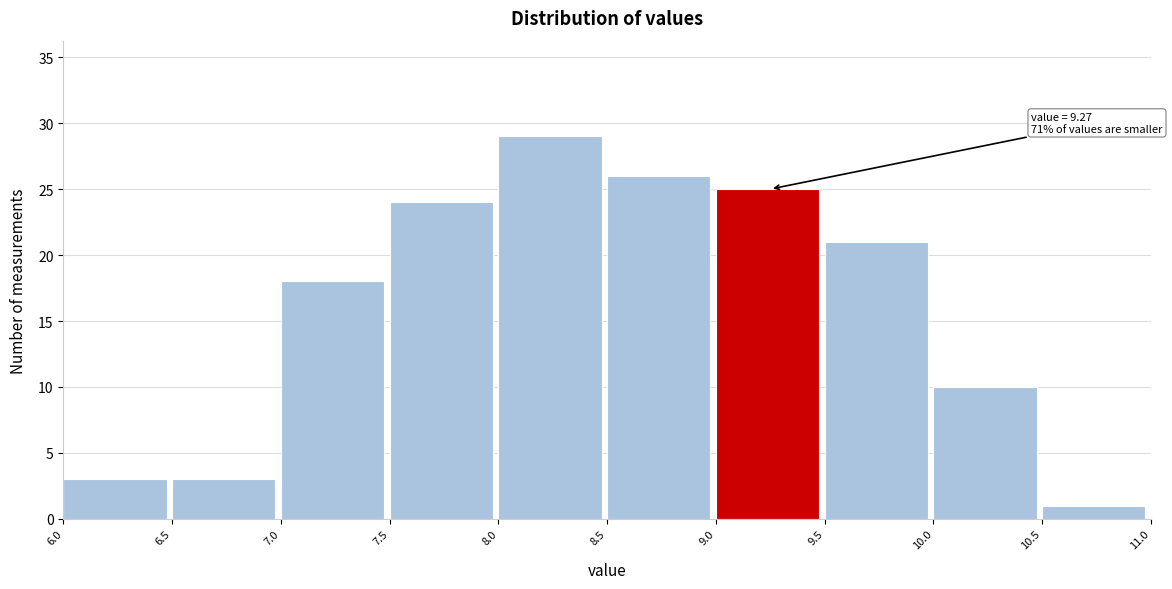

Which range on the x-axis has the tallest bar?

8.0 to 8.5